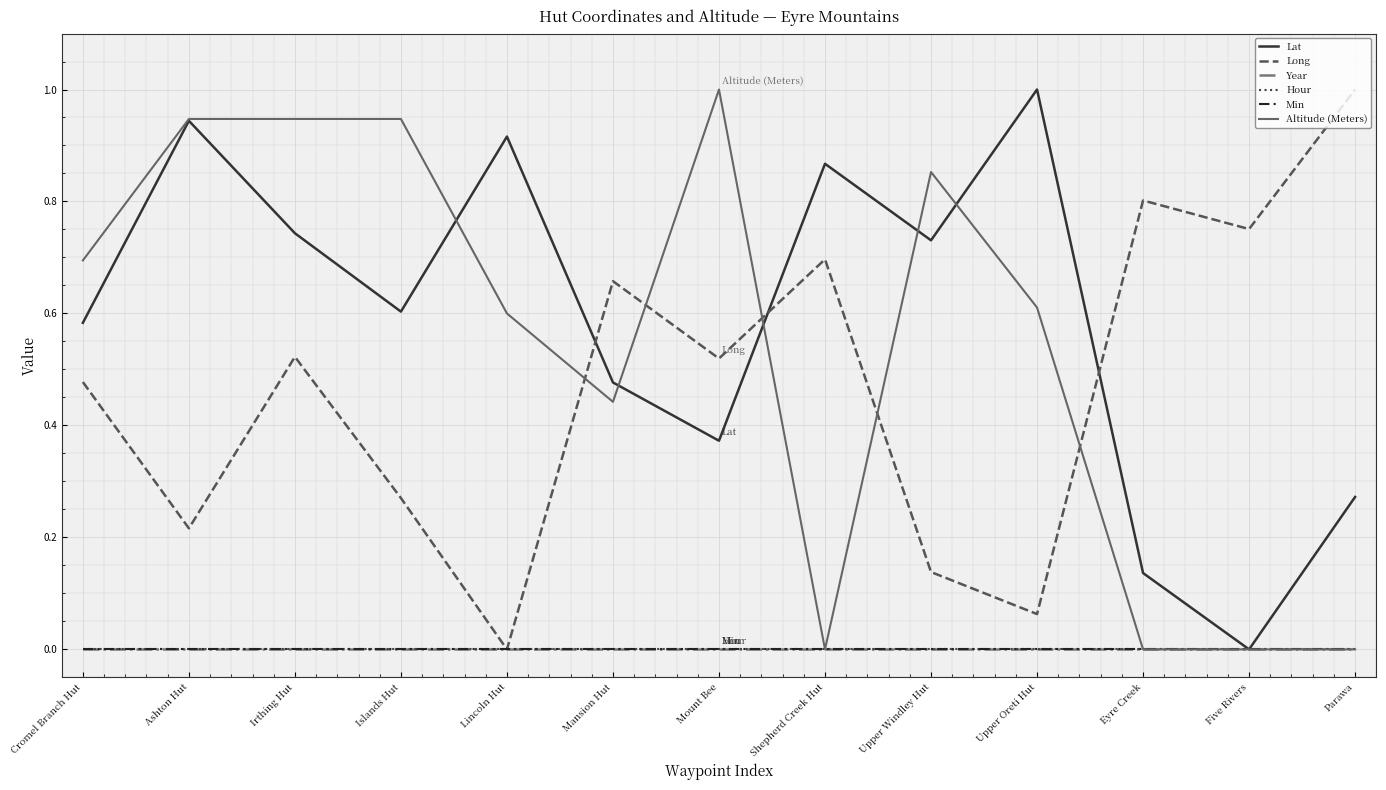

How many lines are shown in the chart?

6